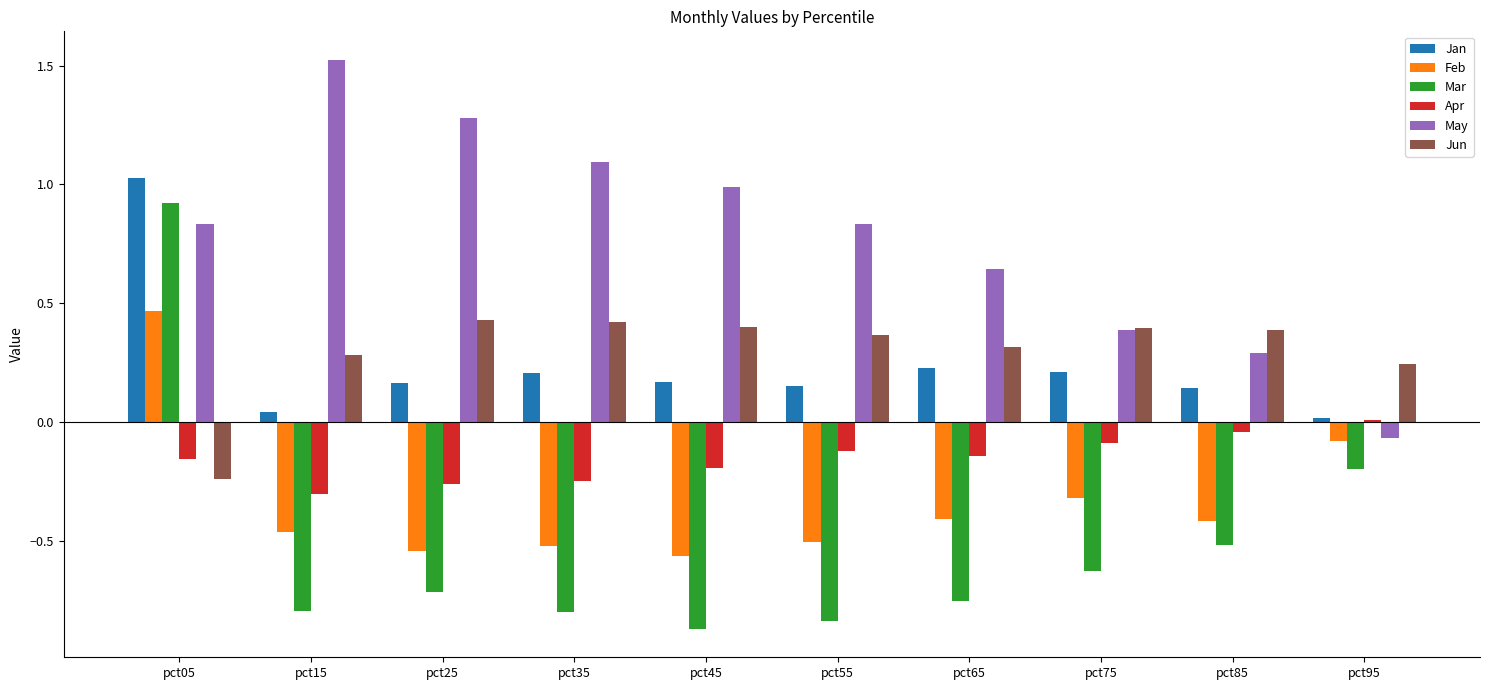

How many data points in Feb are above 0?

1